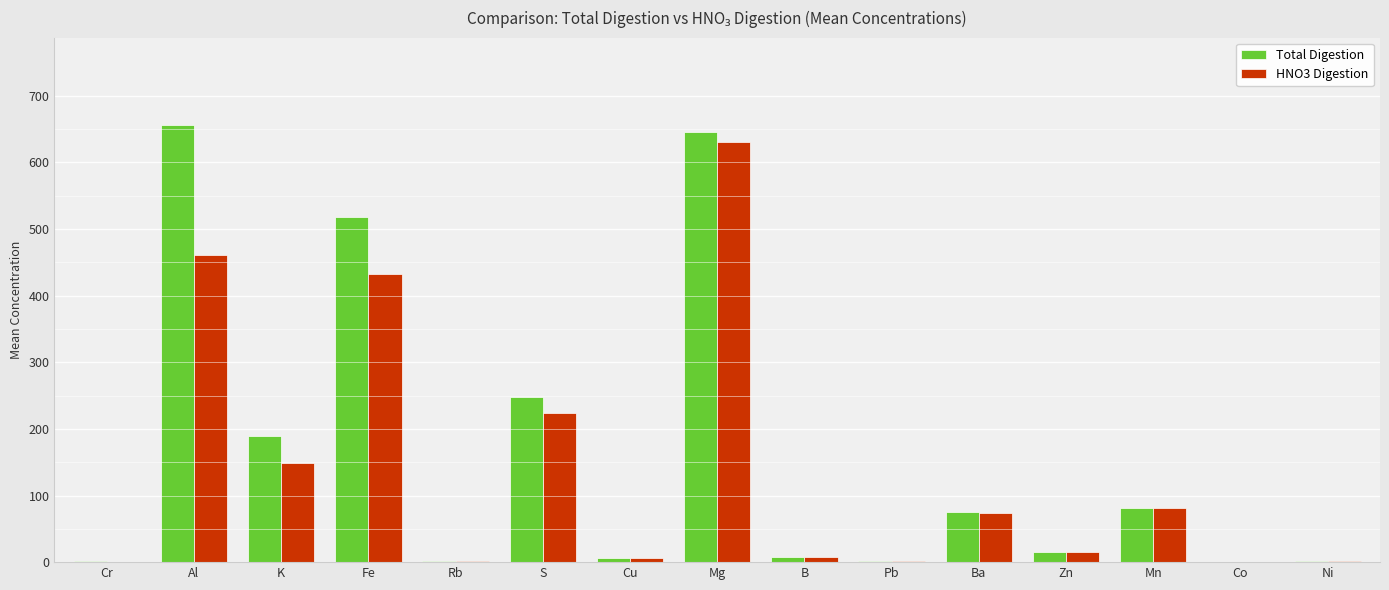

Is it true that HNO3 Digestion equals 74.0 at Ba?

True